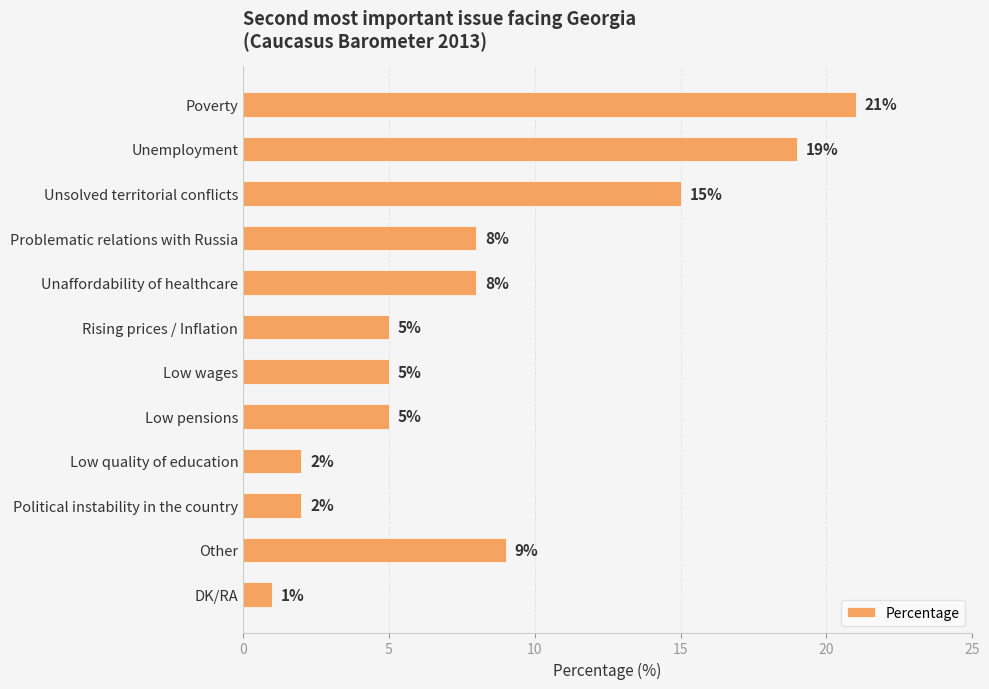

What is the smallest value displayed?

1